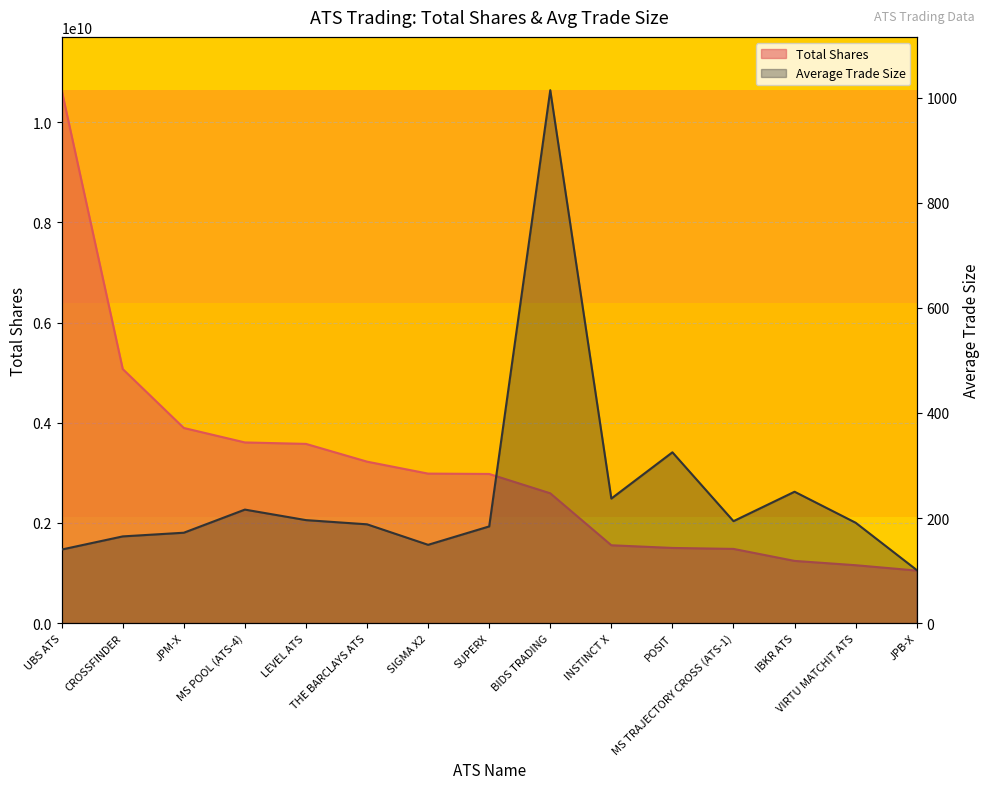

Reading left to right, list all the values displayed in this chart.

Total Shares: 10640553655	5073122074	3896341826	3607688751	3578470823	3223947685	2985103751	2978227646	2592094791	1554428790	1501095200	1481911020	1242271529	1156230076	1049252299
Average Trade Size: 140	165	172	216	196	188	149	184	1014	237	325	194	250	191	101